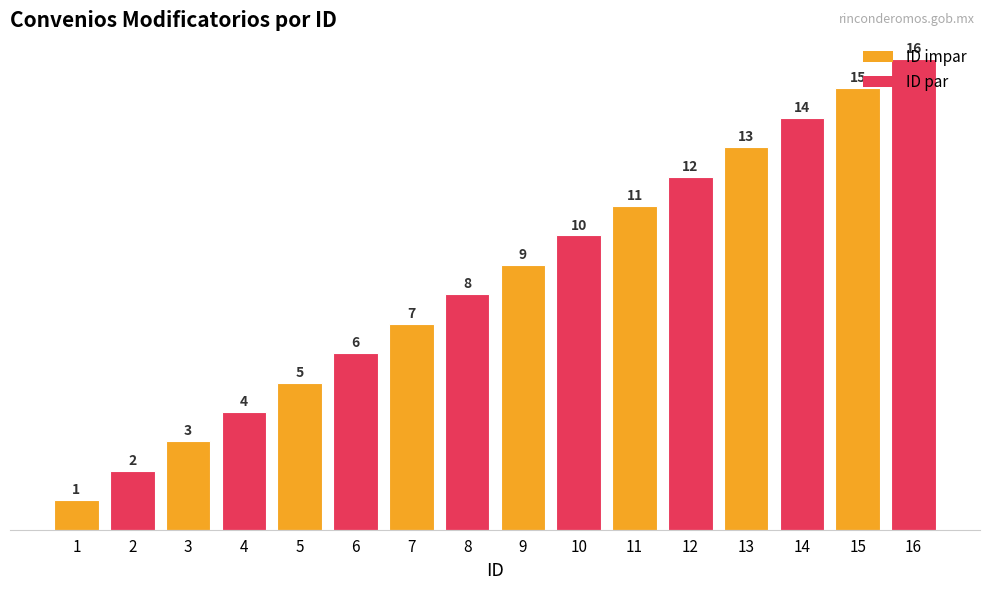

The value at 12 is 8. True or false?

False